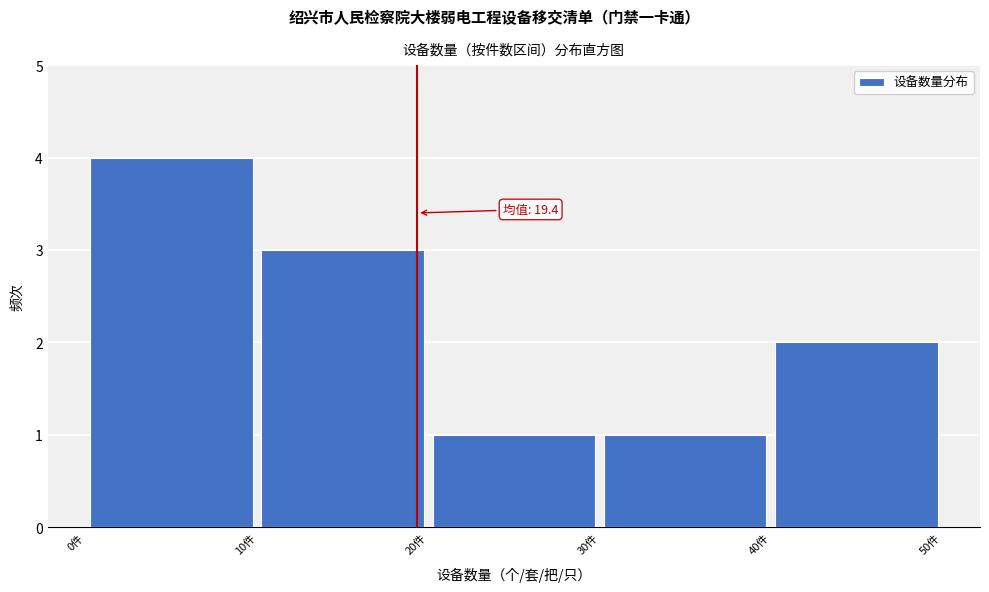

Which range on the x-axis has the tallest bar?

0 to 10